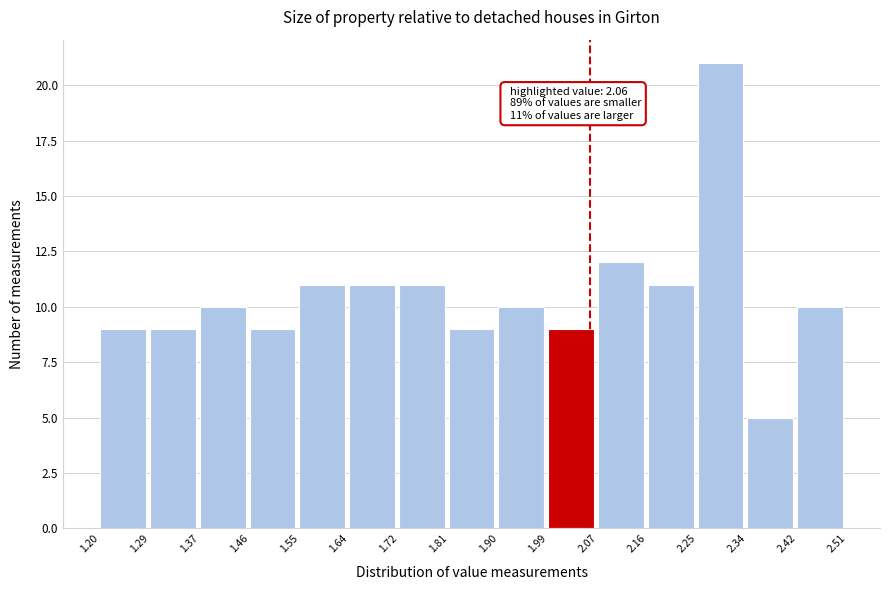

Over which range of the x-axis is the bar tallest?

2.25 to 2.34